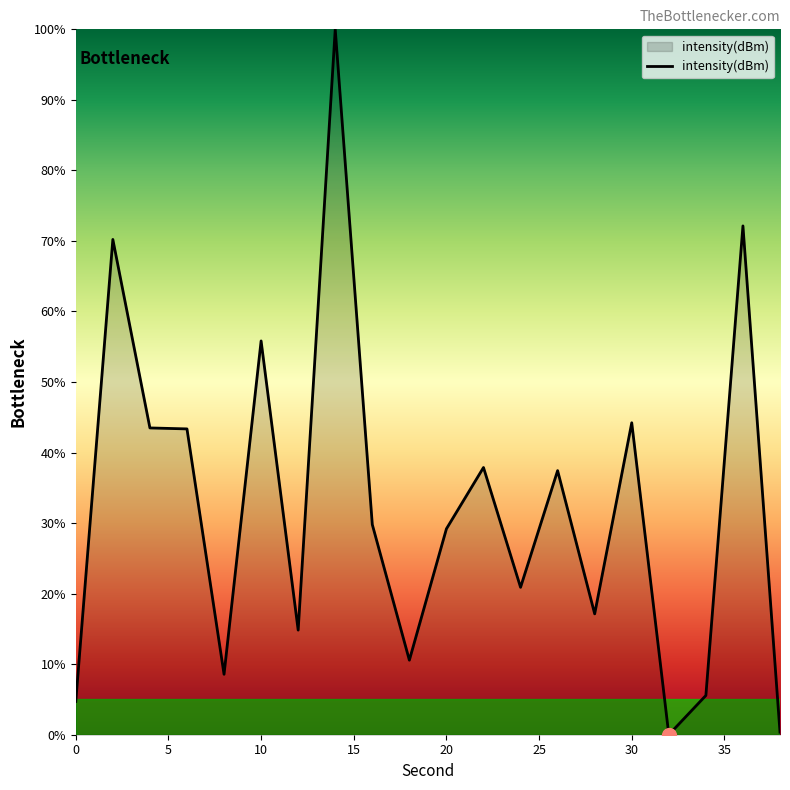

What is the maximum value shown in the chart?

100.0